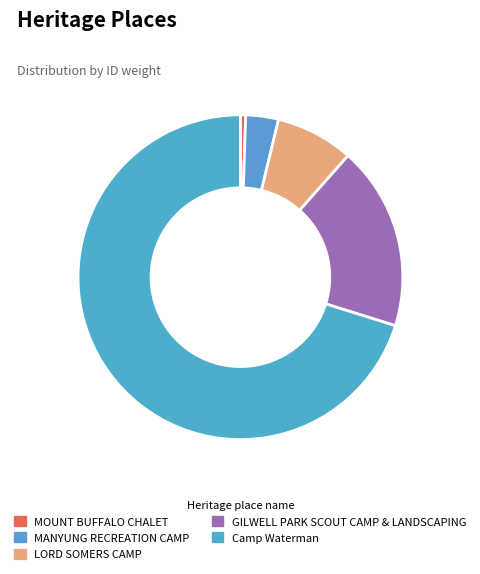

To the nearest percent, what is the difference between the MOUNT BUFFALO CHALET and GILWELL PARK SCOUT CAMP & LANDSCAPING slice percentages?

18%